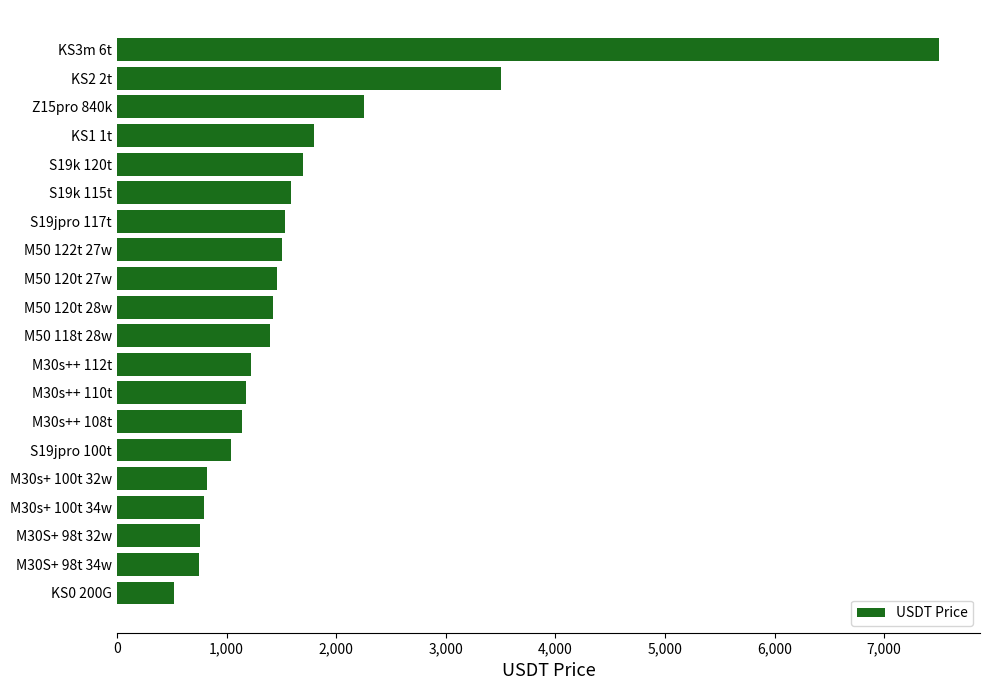

Is it true that the value at M50 122t 27w is 1508.4?

True